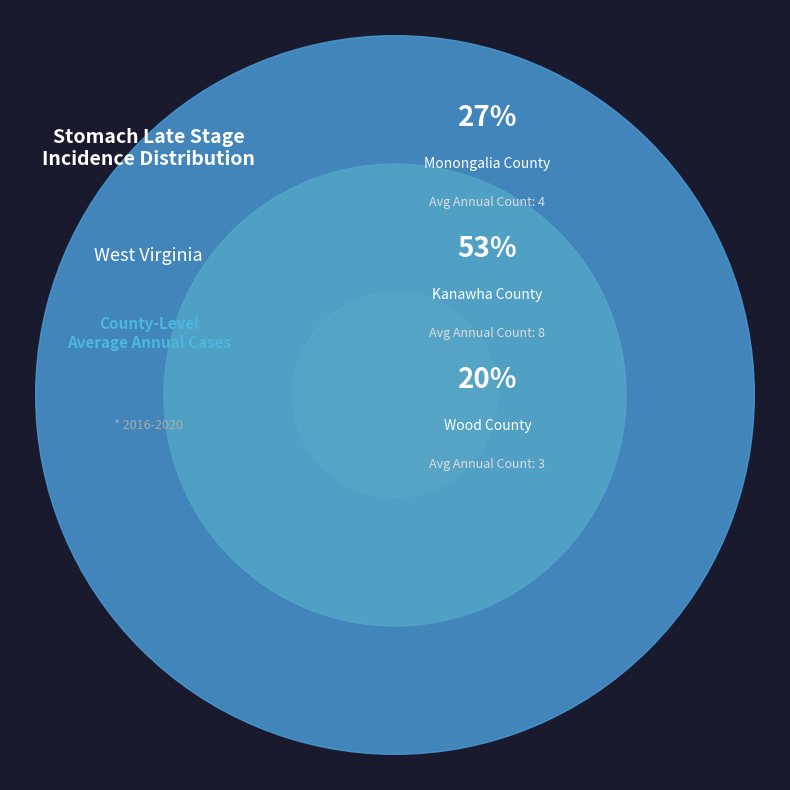

Combined, do Monongalia County and Wood County account for over 50%?

No